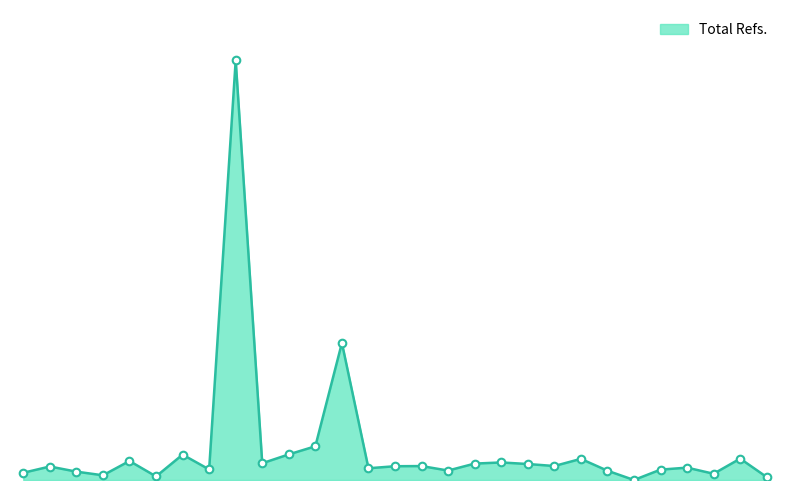

Between 4 and 26, which is larger?

26